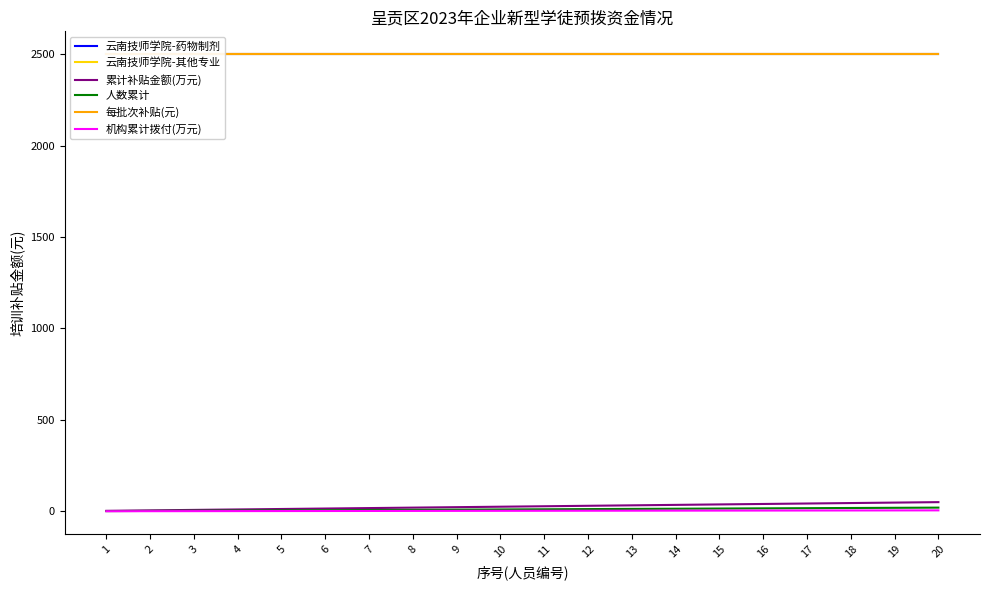

True or false: 人数累计 and 机构累计拨付(万元) intersect in this chart.

False